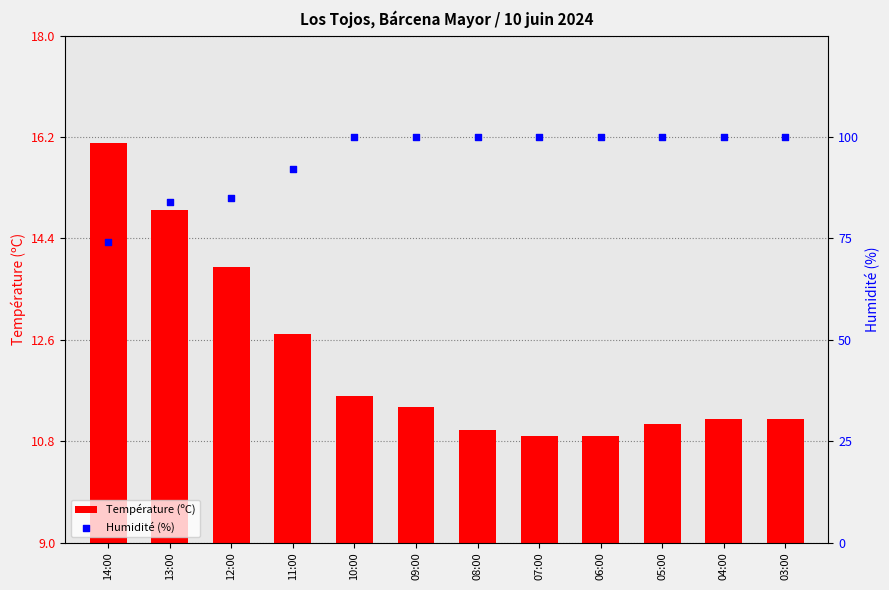

What are all the series names shown in the legend?

Température (ºC), Humidité (%)